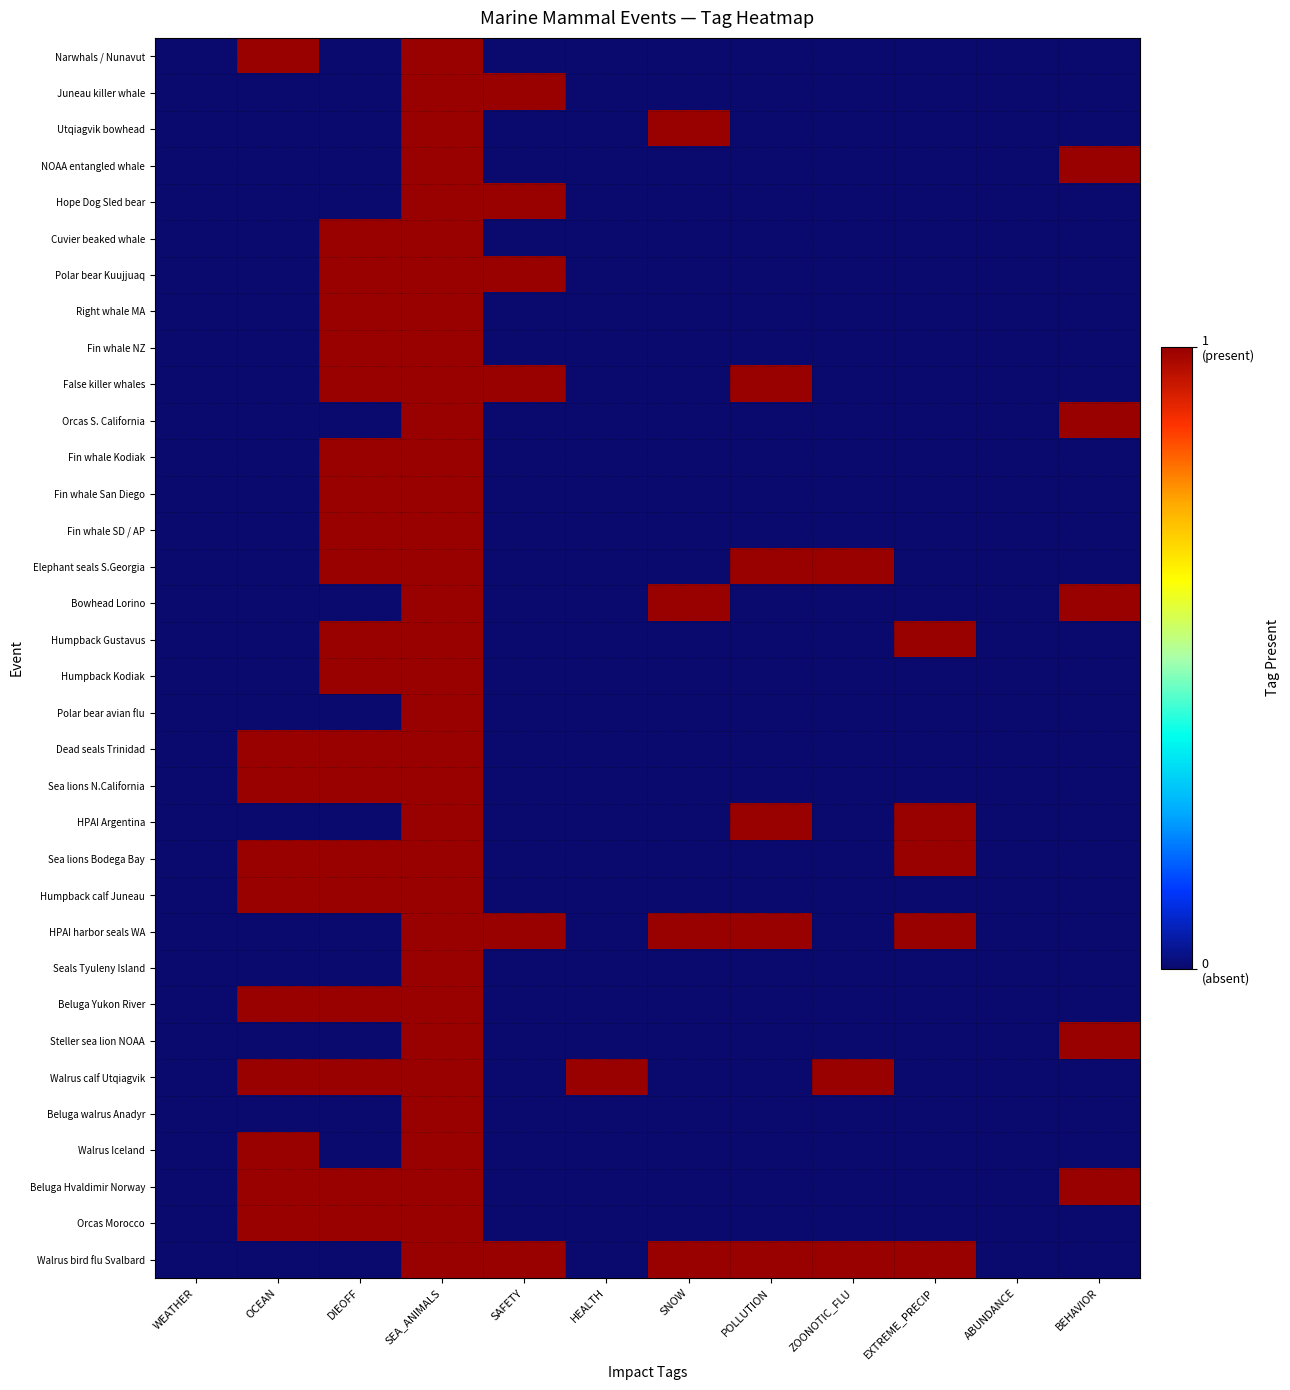

How many data points does each series have?

12